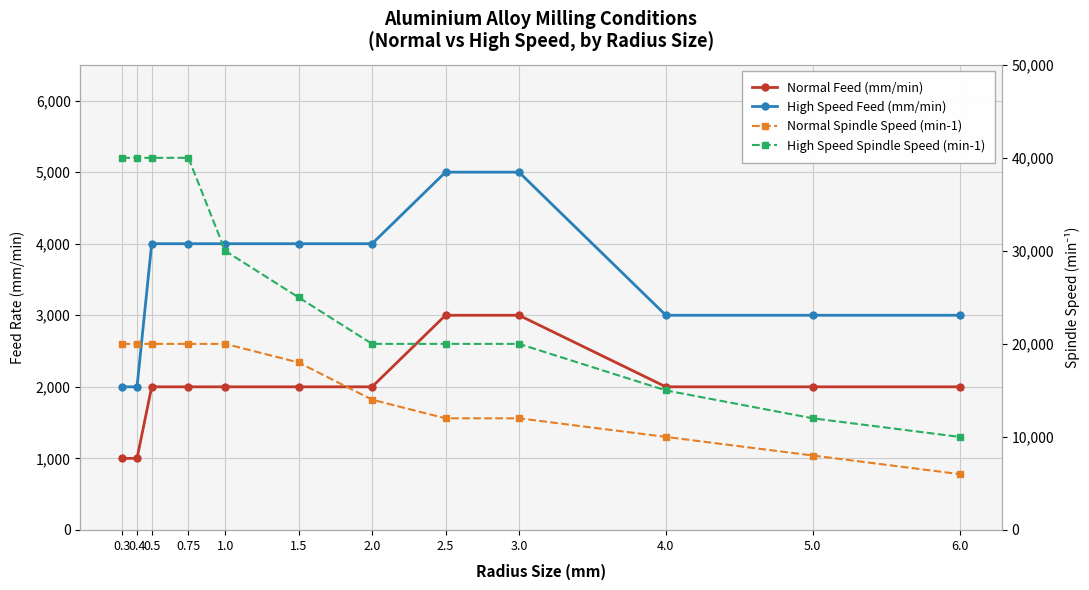

What is the value of the High Speed Feed (mm/min) point at the 7th from the left?

4000